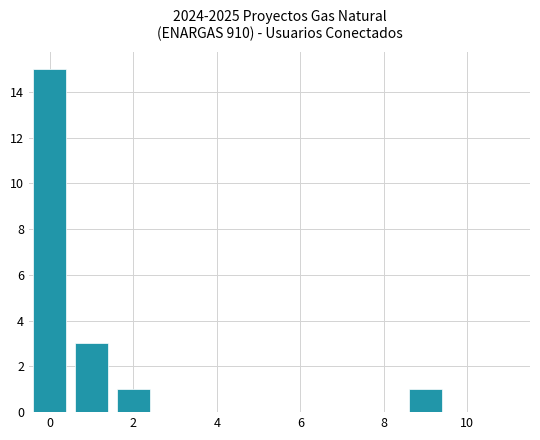

What is the sum of all values?

20